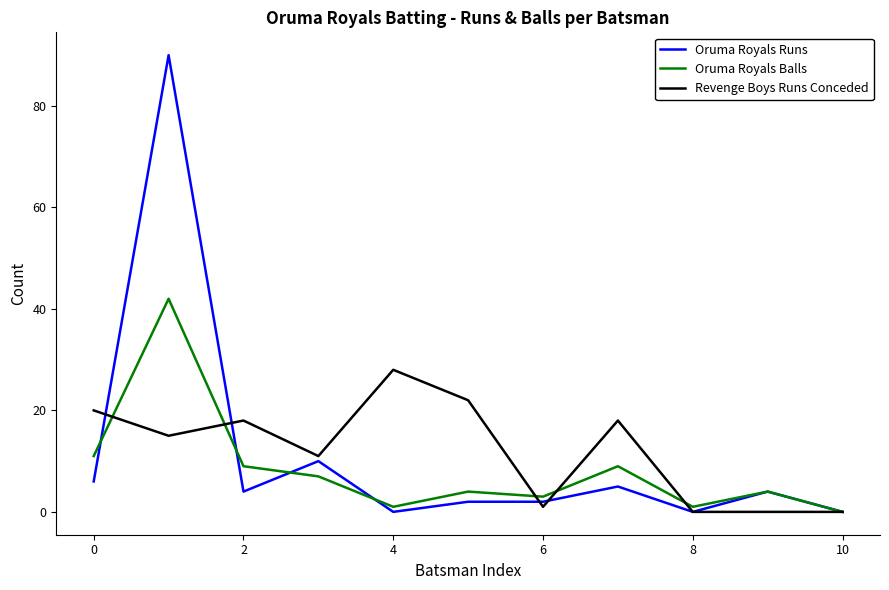

List the series in order of their peak value, lowest first.

Revenge Boys Runs Conceded, Oruma Royals Balls, Oruma Royals Runs